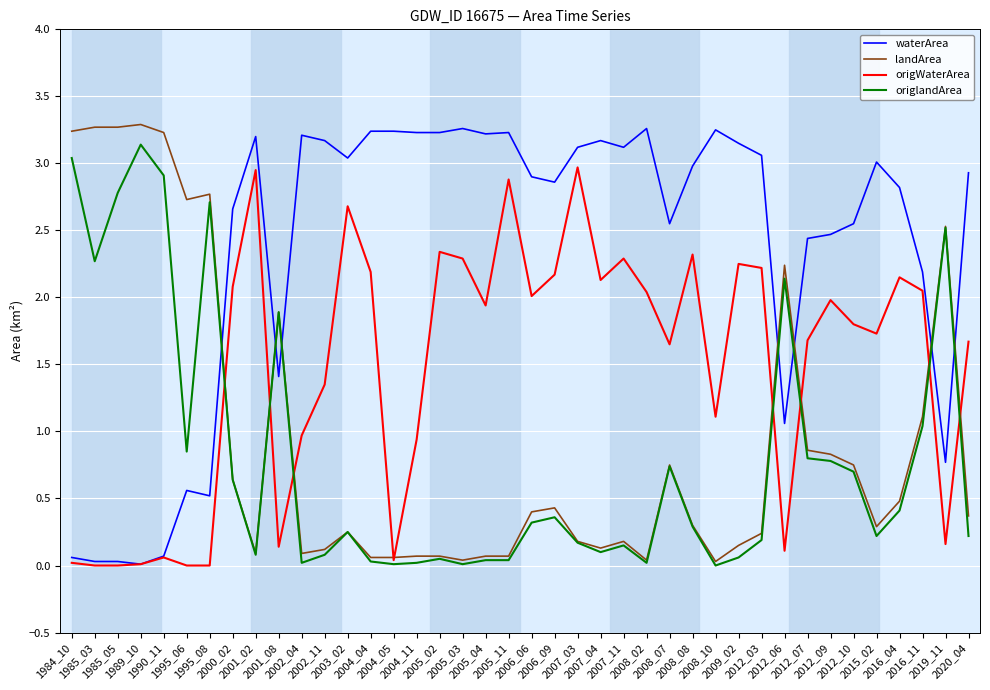

Which series has the largest total across all categories?

waterArea